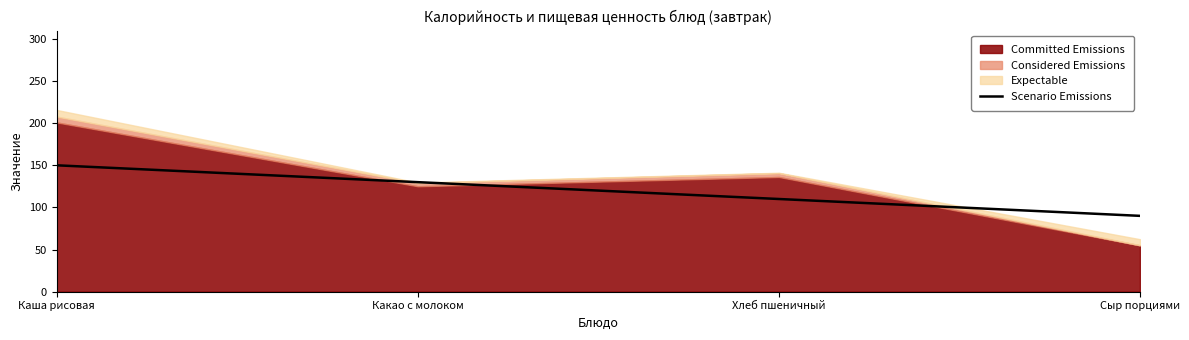

Where does the data first go above 130?

Каша рисовая